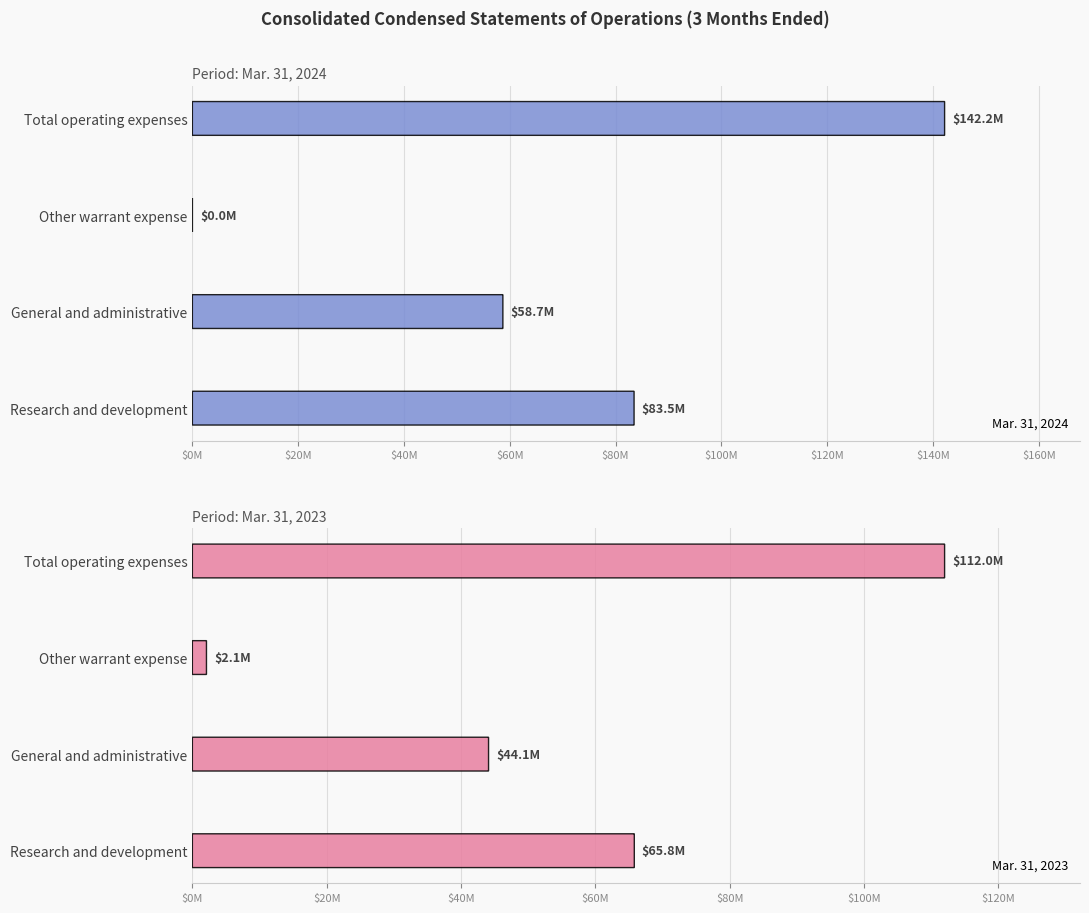

What is the total value across all series at Total operating expenses?

254200000